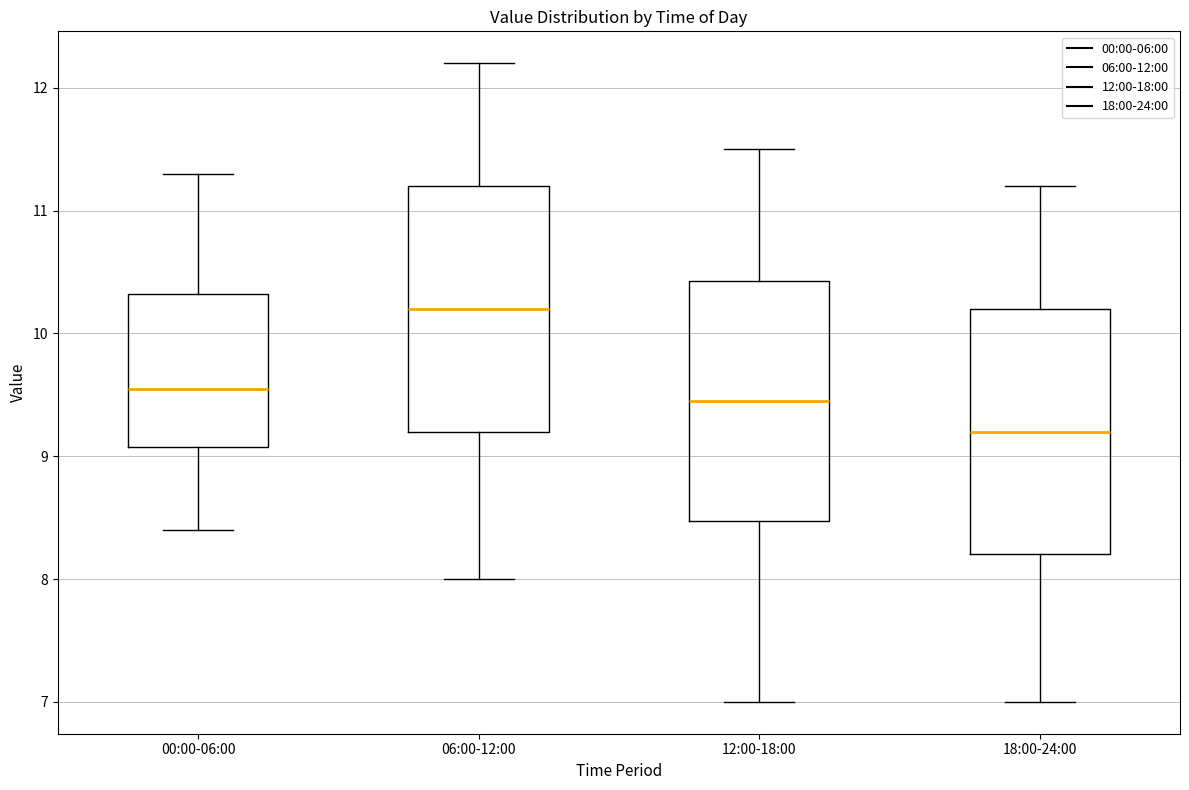

Which box's median line is the lowest?

18:00-24:00